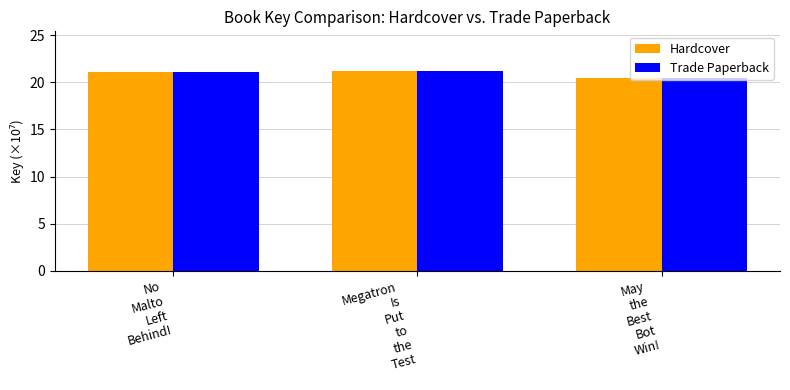

What are all the series names shown in the legend?

Hardcover, Trade Paperback